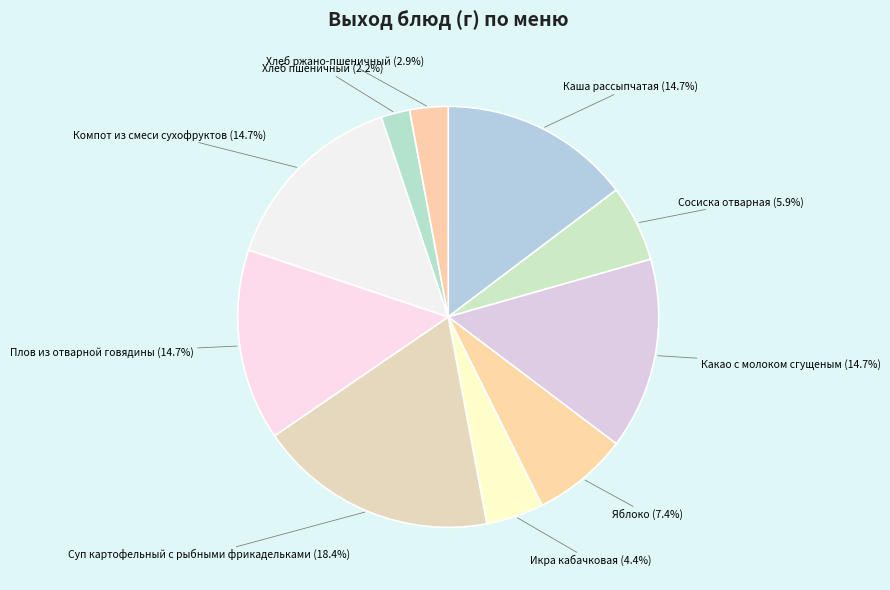

To the nearest percent, what is the combined percentage of Сосиска отварная and Компот из смеси сухофруктов?

21%